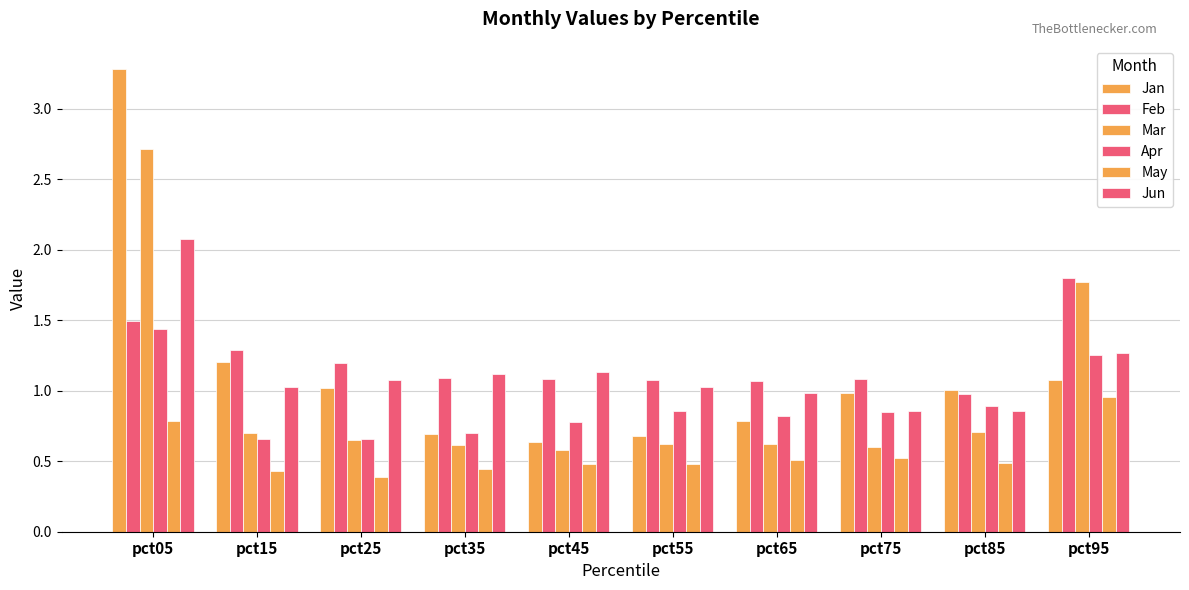

Reading left to right, transcribe all the data shown in this chart.

Jan: pct05=3.3	pct15=1.2	pct25=1.0	pct35=0.7	pct45=0.6	pct55=0.7	pct65=0.8	pct75=1.0	pct85=1.0	pct95=1.1
Feb: pct05=1.5	pct15=1.3	pct25=1.2	pct35=1.1	pct45=1.1	pct55=1.1	pct65=1.1	pct75=1.1	pct85=1.0	pct95=1.8
Mar: pct05=2.7	pct15=0.7	pct25=0.7	pct35=0.6	pct45=0.6	pct55=0.6	pct65=0.6	pct75=0.6	pct85=0.7	pct95=1.8
Apr: pct05=1.4	pct15=0.7	pct25=0.7	pct35=0.7	pct45=0.8	pct55=0.9	pct65=0.8	pct75=0.8	pct85=0.9	pct95=1.3
May: pct05=0.8	pct15=0.4	pct25=0.4	pct35=0.4	pct45=0.5	pct55=0.5	pct65=0.5	pct75=0.5	pct85=0.5	pct95=1.0
Jun: pct05=2.1	pct15=1.0	pct25=1.1	pct35=1.1	pct45=1.1	pct55=1.0	pct65=1.0	pct75=0.9	pct85=0.9	pct95=1.3